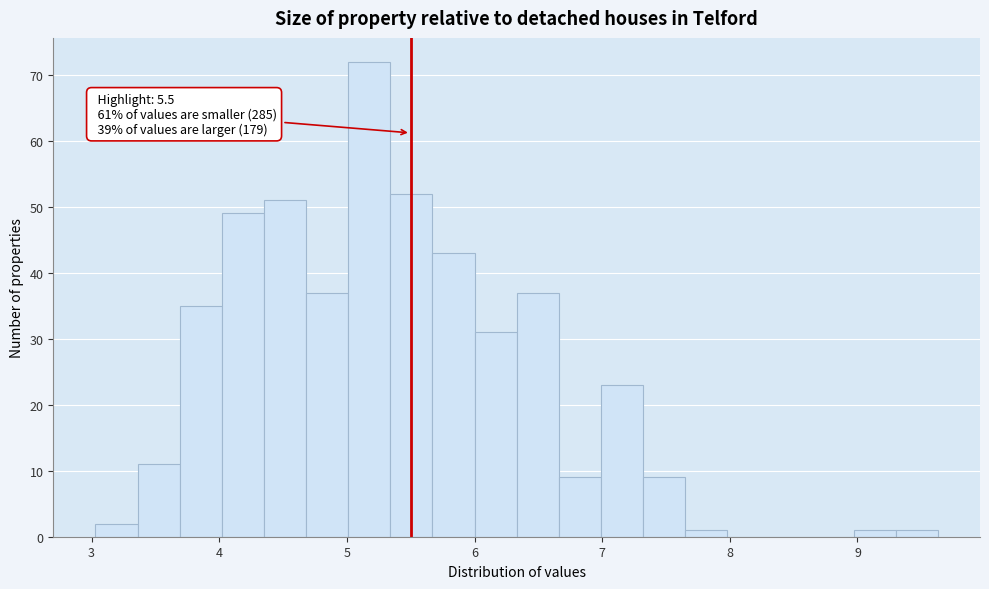

Read against the x-axis, roughly where is the centre of the tallest bar?

5.2